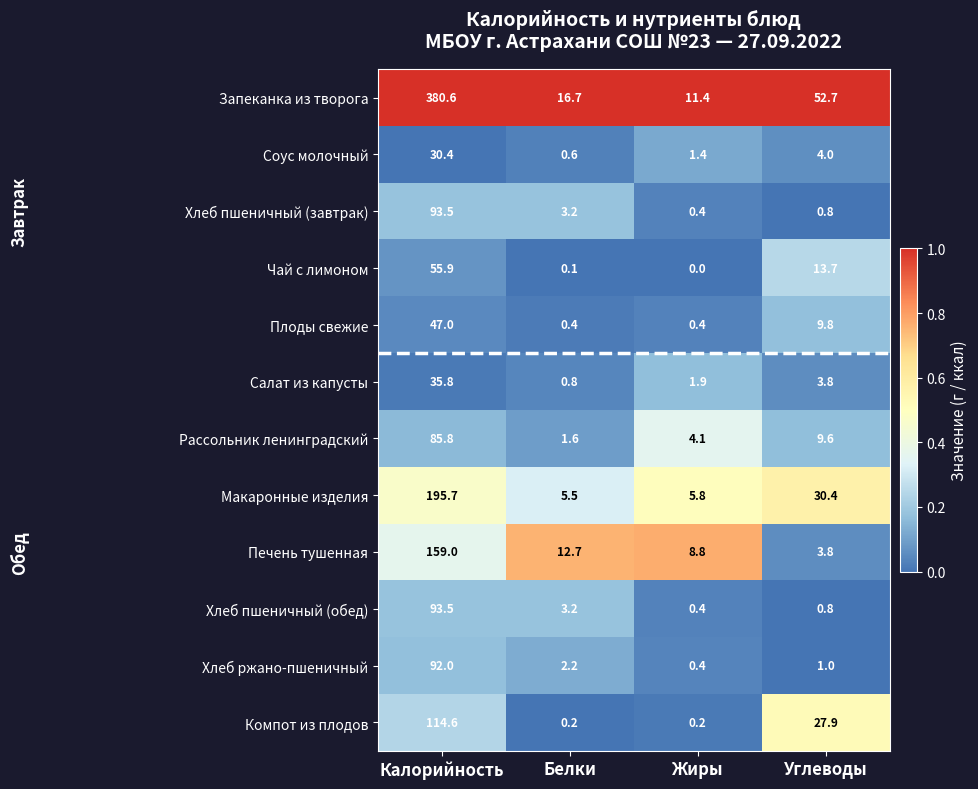

Where is Плоды свежие nearest to the value 23?

Углеводы